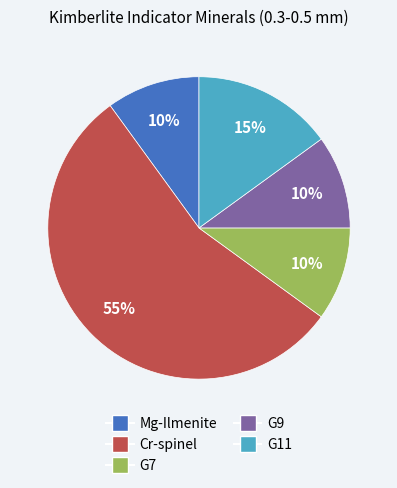

To the nearest percent, what is the average slice percentage?

20%